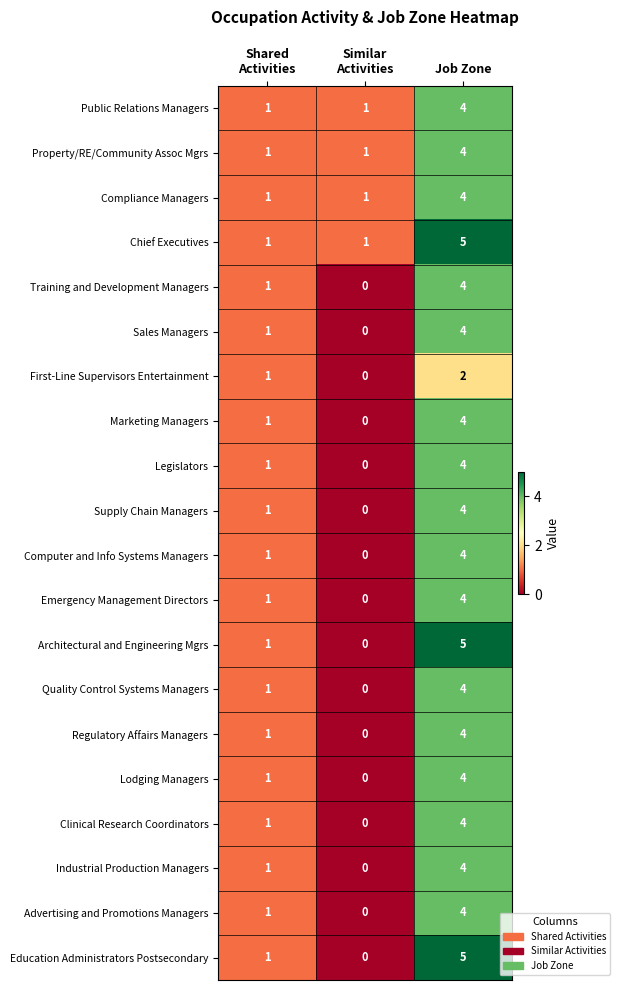

How many positive values does the Supply Chain Managers series have?

2